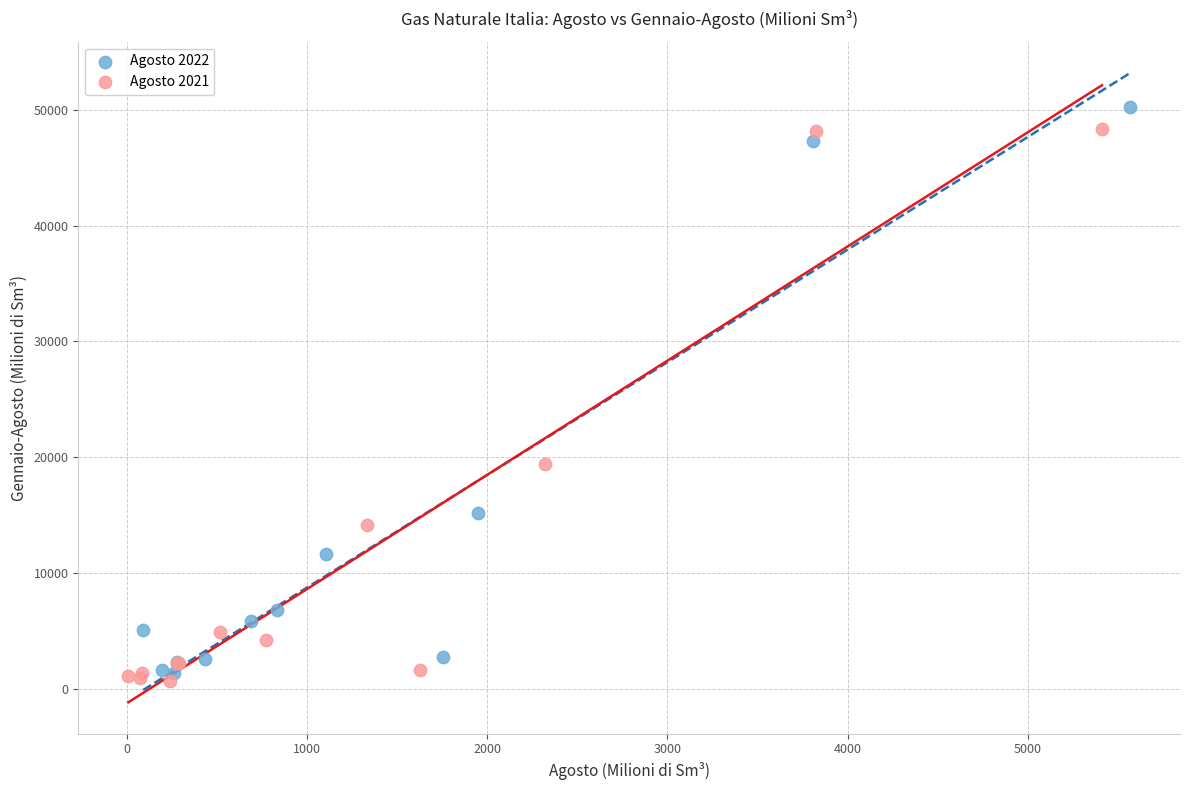

Which series reaches the minimum Y coordinate?

Agosto 2021